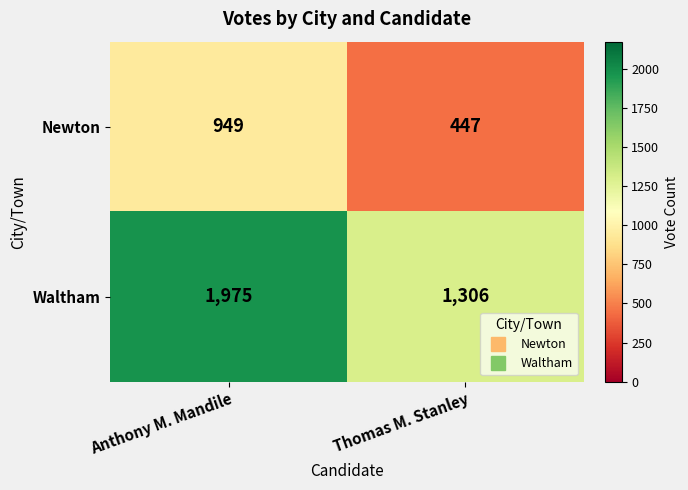

At Anthony M. Mandile, list the series in order from smallest to largest.

Newton, Waltham